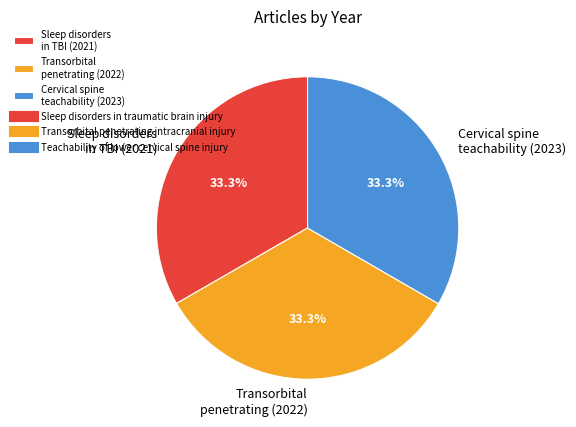

To the nearest percent, what is the average slice percentage?

33%